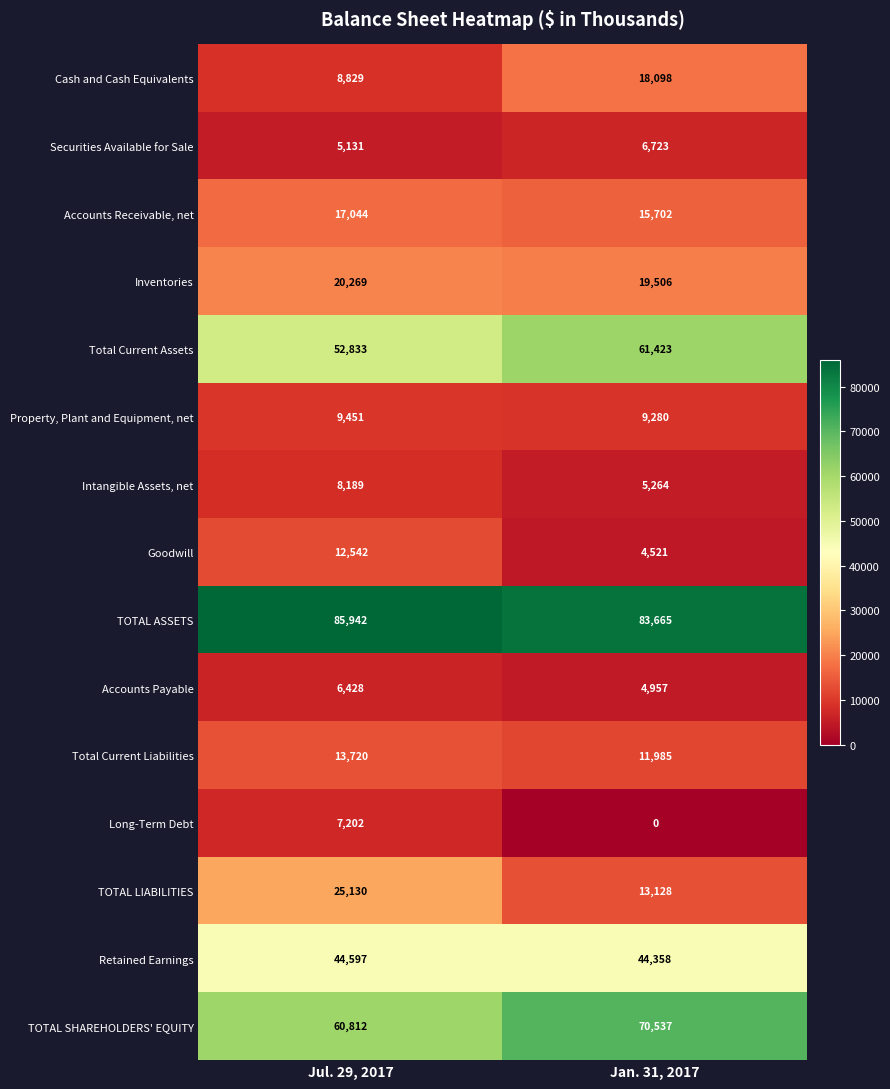

Rank the series by their maximum value, from lowest to highest.

Accounts Payable, Securities Available for Sale, Long-Term Debt, Intangible Assets, net, Property, Plant and Equipment, net, Goodwill, Total Current Liabilities, Accounts Receivable, net, Cash and Cash Equivalents, Inventories, TOTAL LIABILITIES, Retained Earnings, Total Current Assets, TOTAL SHAREHOLDERS' EQUITY, TOTAL ASSETS